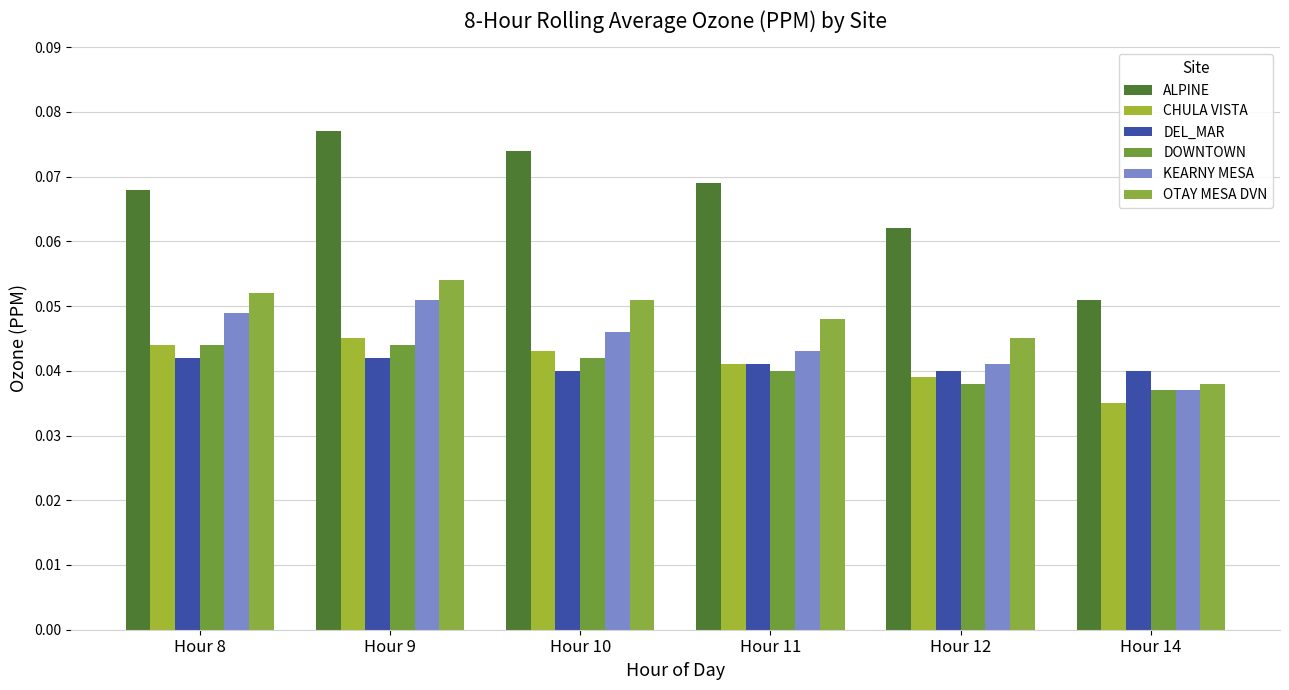

Does the chart contain stacked bars?

No